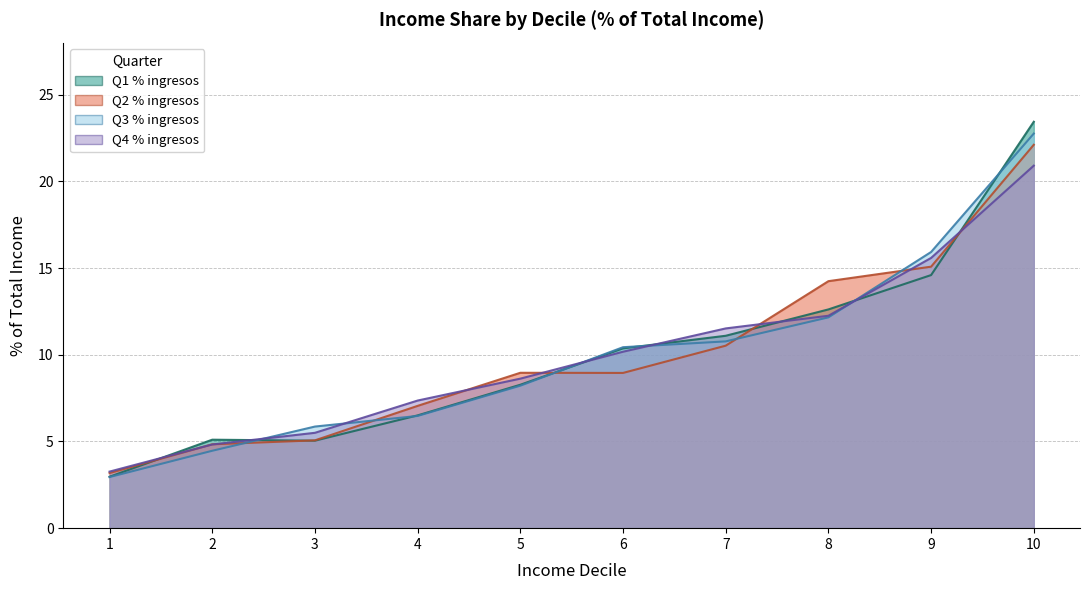

List the series in order of their peak value, lowest first.

Q4 % ingresos, Q2 % ingresos, Q3 % ingresos, Q1 % ingresos